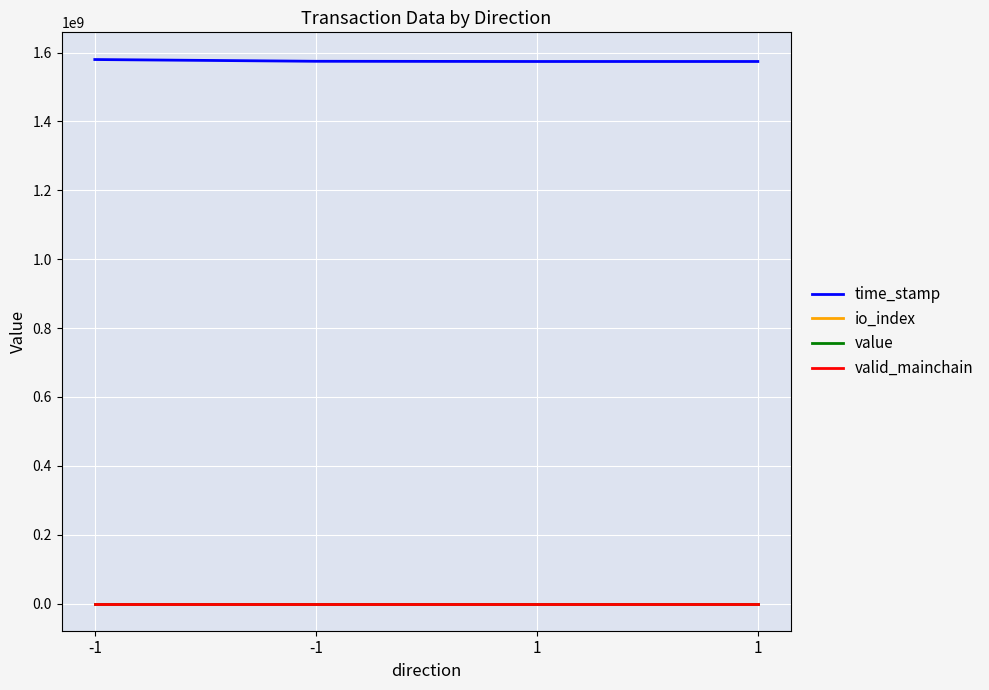

At which category is the sum across all series the highest?

-1